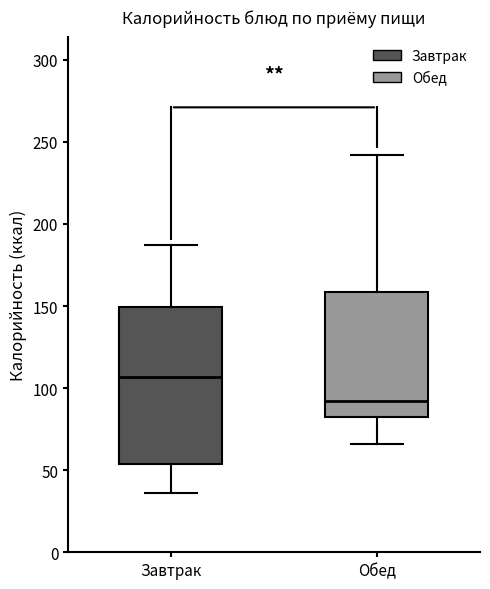

Reading left to right, read every box against the y-axis: the position of its median line, the range the box covers, and the ends of its whiskers. The values are not printed on the chart, so give them approximately, as read against the axis.

Завтрак: median 105, box 55 to 150, whiskers 35 to 185
Обед: median 90, box 85 to 160, whiskers 65 to 240